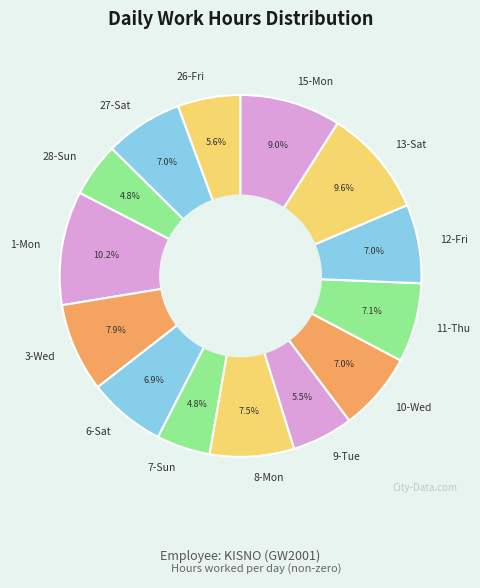

Which category has the biggest portion of the pie?

1-Mon